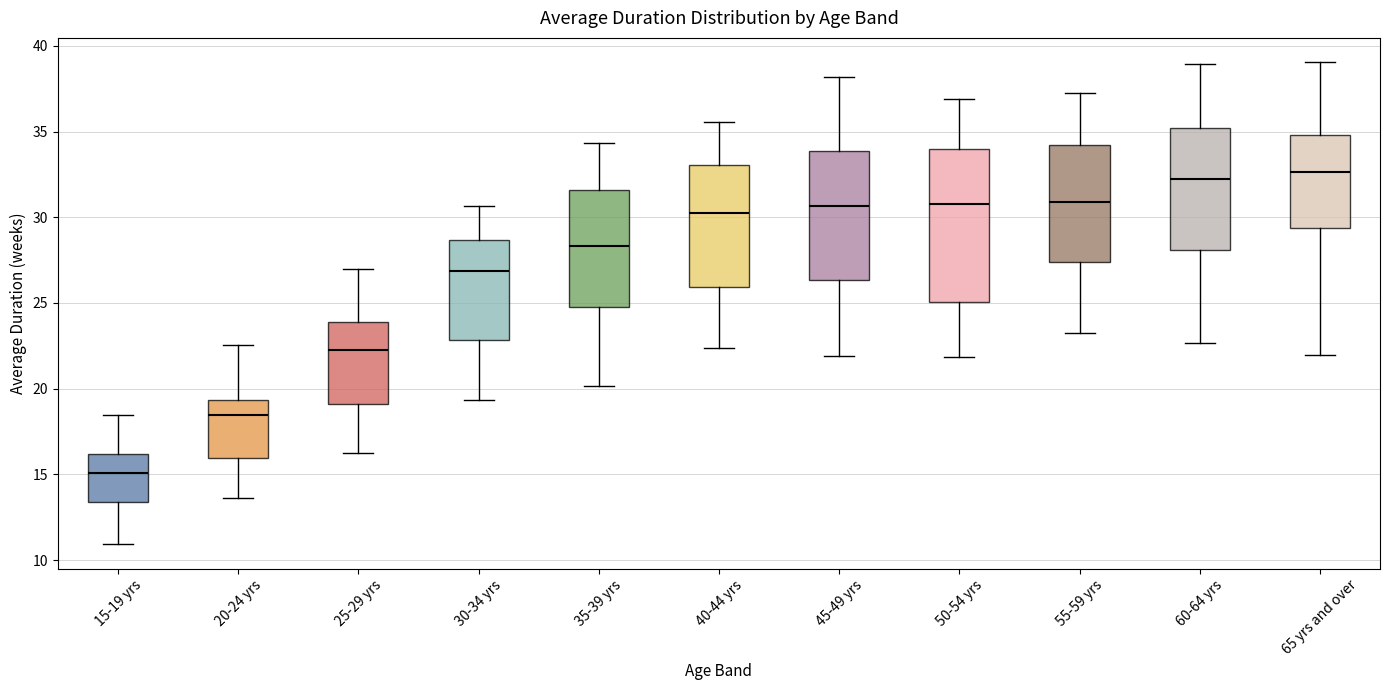

Where is the upper edge of the box for 50-54 yrs on the y-axis? The values are not printed on the chart, so give them approximately, as read against the axis.

34.0